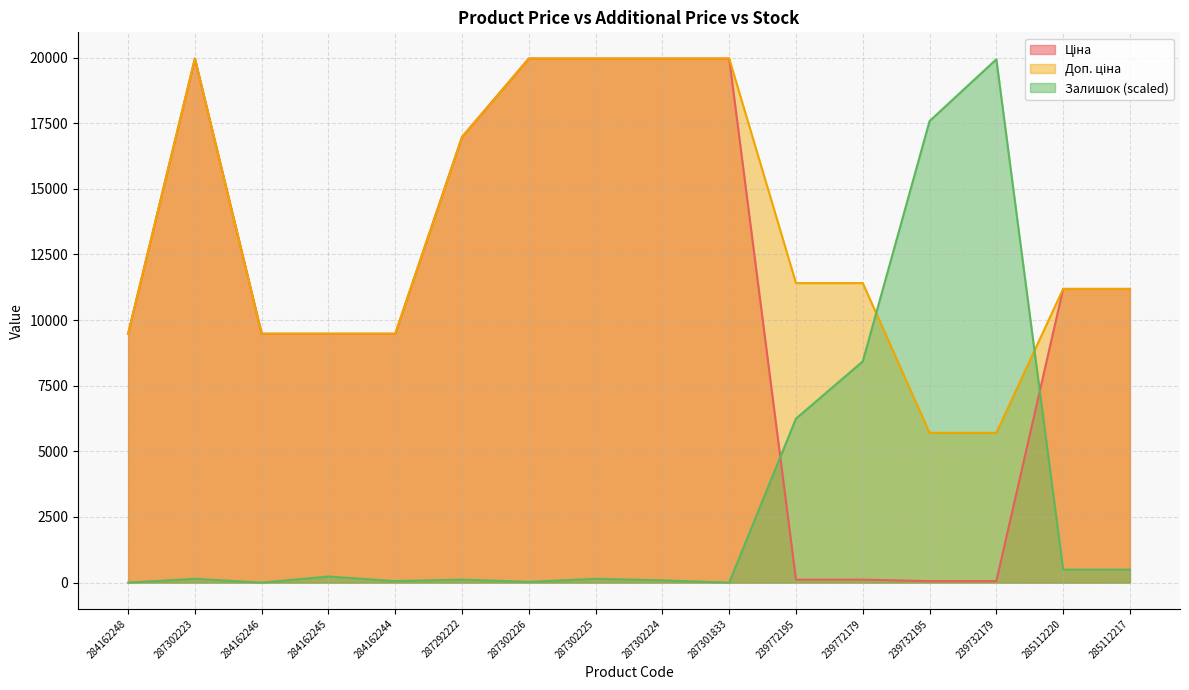

Is the value of Залишок at 284162245 greater than the value of Доп. ціна at 284162244?

No